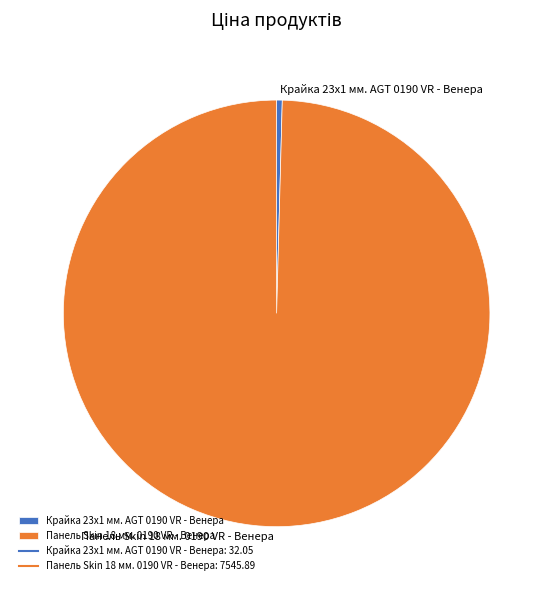

Which slice is the smallest?

Крайка 23x1 мм. AGT 0190 VR - Венера